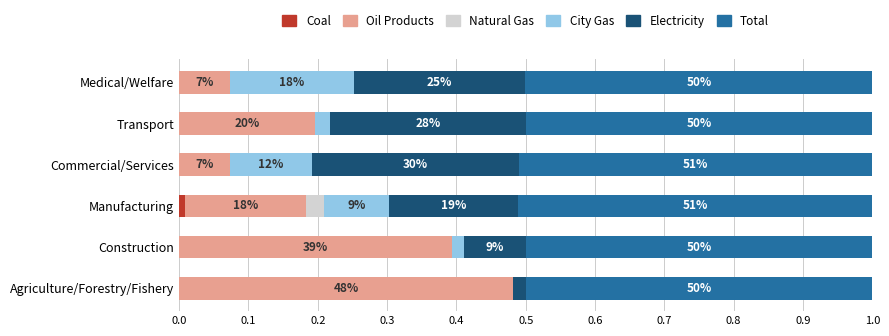

What are all the series names shown in the legend?

Coal, Oil Products, Natural Gas, City Gas, Electricity, Total